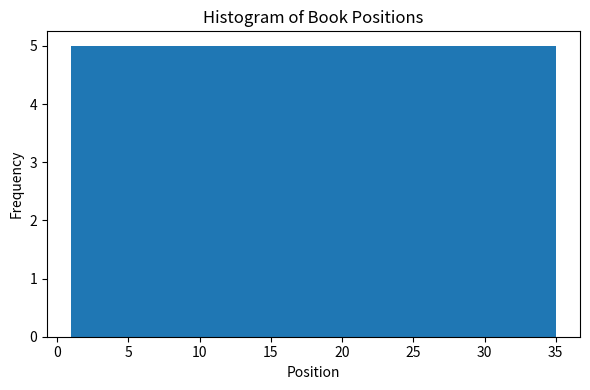

Reading left to right, list every bar in this chart as the range it spans on the x-axis followed by its height. Neither the bar edges nor the heights are printed on the chart, so give them approximately, as read against the axes.

1.0 to 6.0: 5
6.0 to 10.5: 5
10.5 to 15.5: 5
15.5 to 20.5: 5
20.5 to 25.5: 5
25.5 to 30.0: 5
30.0 to 35.0: 5